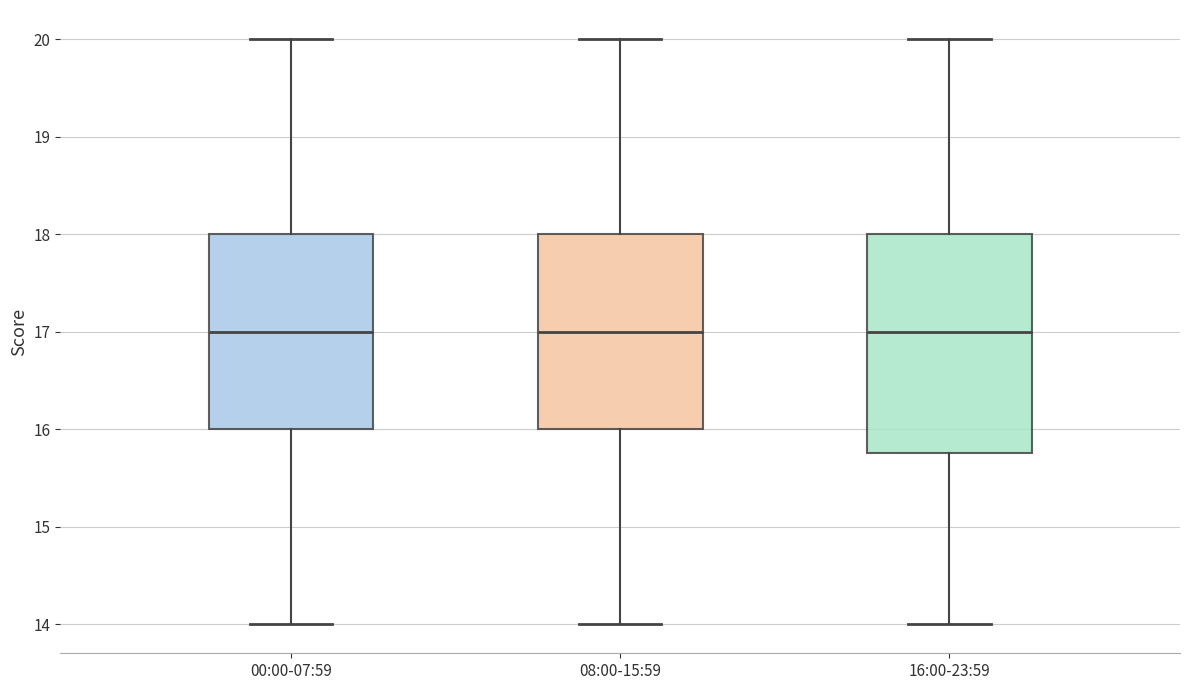

Reading left to right, transcribe this box plot: for each box, give where its median line is, the range the box spans, and where its two whiskers end, as read against the y-axis. The values are not printed on the chart, so give them approximately, as read against the axis.

00:00-07:59: median 17.0, box 16.0 to 18.0, whiskers 14.0 to 20.0
08:00-15:59: median 17.0, box 16.0 to 18.0, whiskers 14.0 to 20.0
16:00-23:59: median 17.0, box 15.8 to 18.0, whiskers 14.0 to 20.0